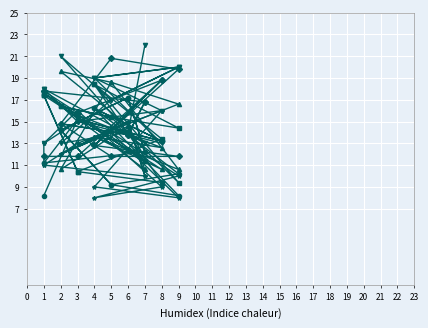

Which series has the largest range (max minus min)?

col_2